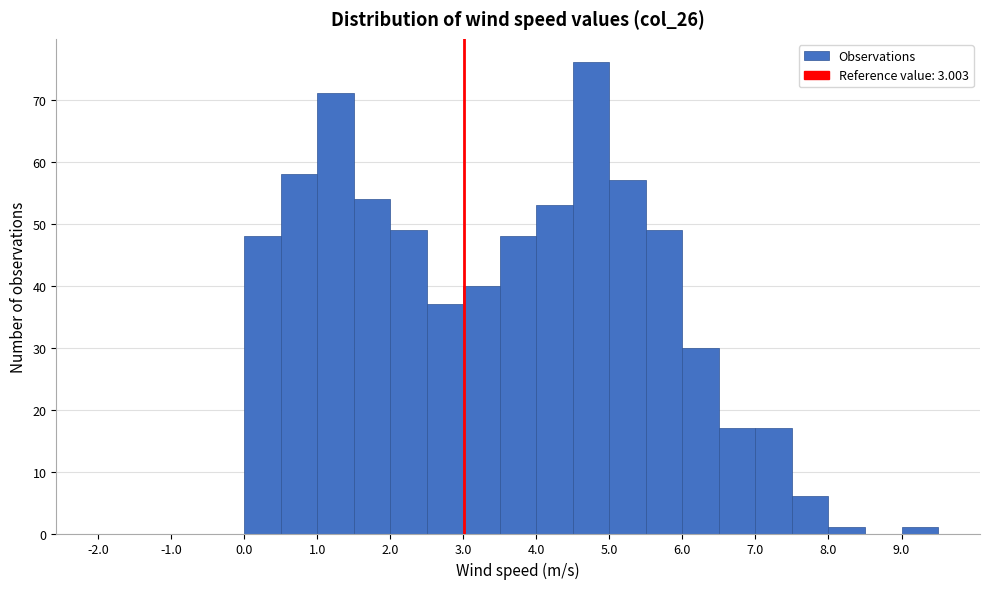

Over which range of the x-axis is the bar tallest?

4.5 to 5.0